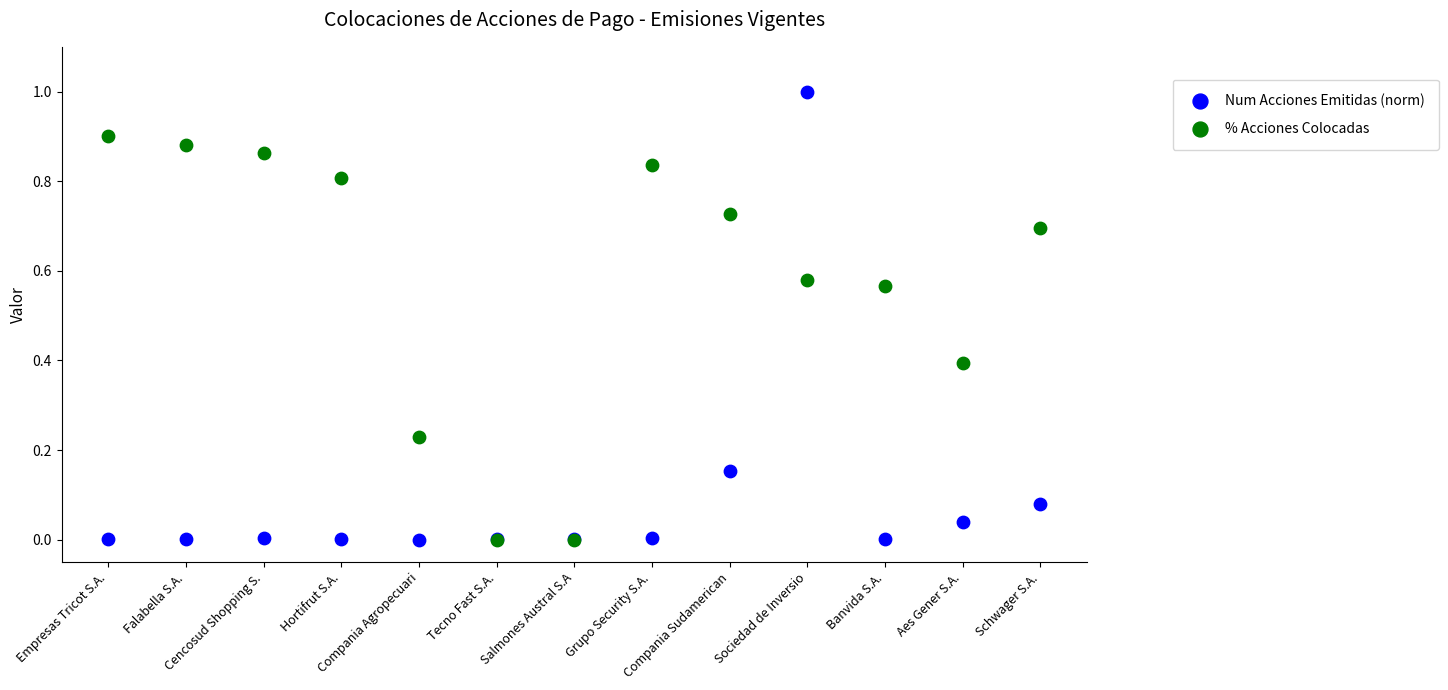

Which series has the largest Y range (max minus min)?

Num Acciones Emitidas (norm)